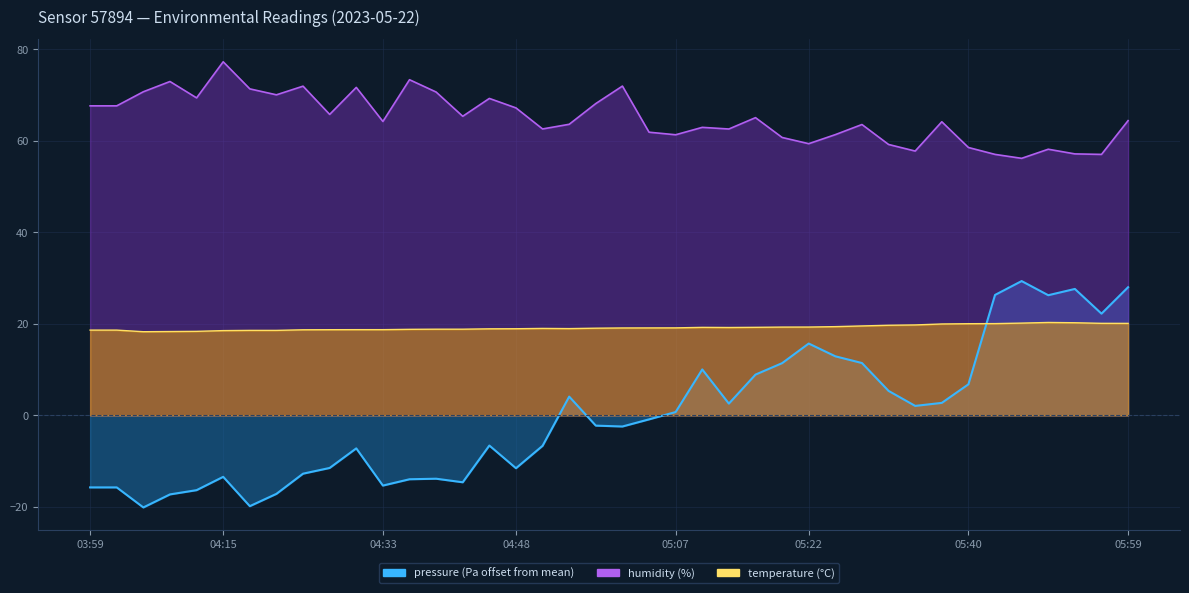

Which series has the largest total across all categories?

humidity